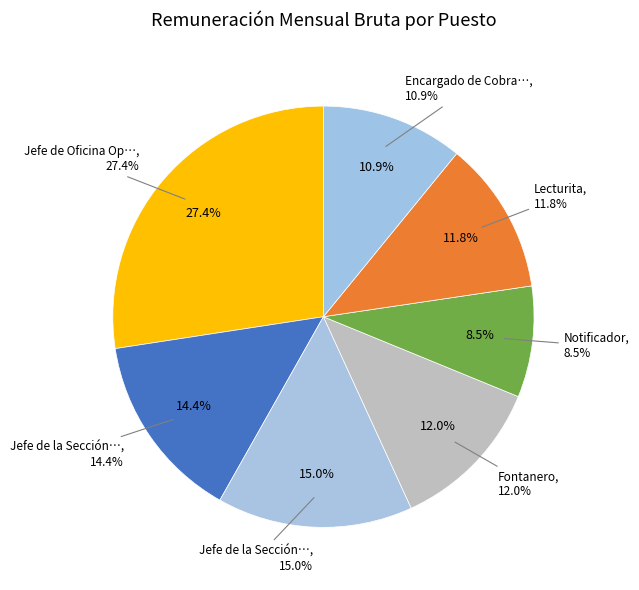

Approximately how many times larger is the value at Jefe de la Sección Comercial y Administrativa compared to Encargado de Cobranza?

1.3